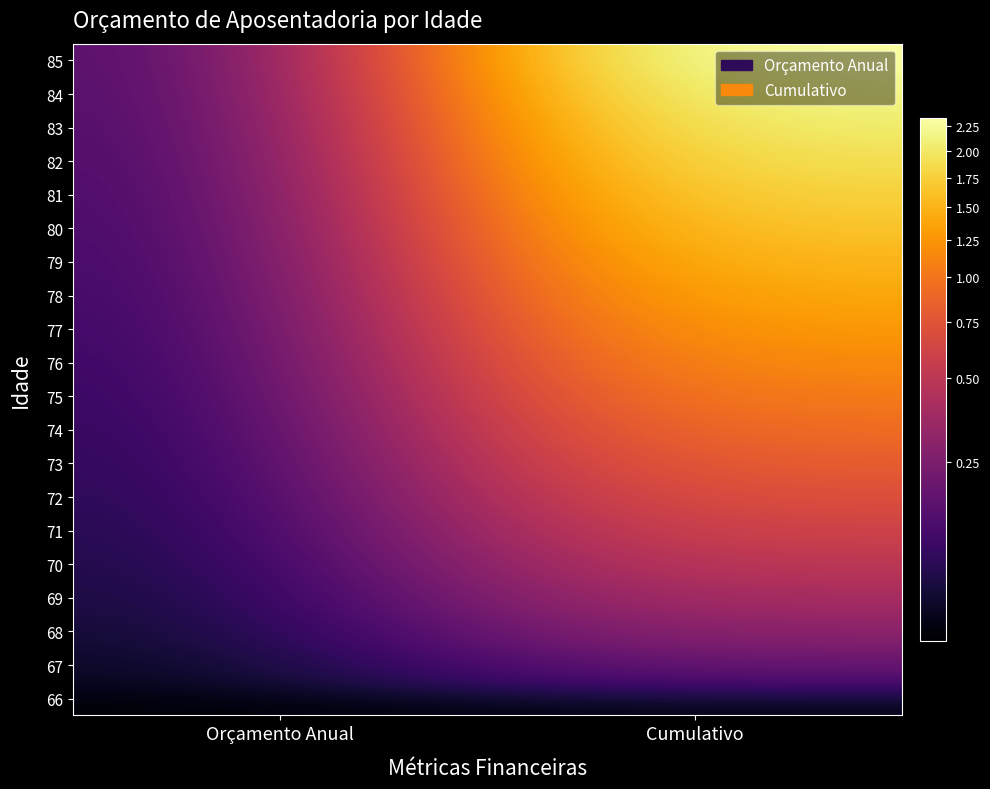

How many distinct data groups are displayed?

20